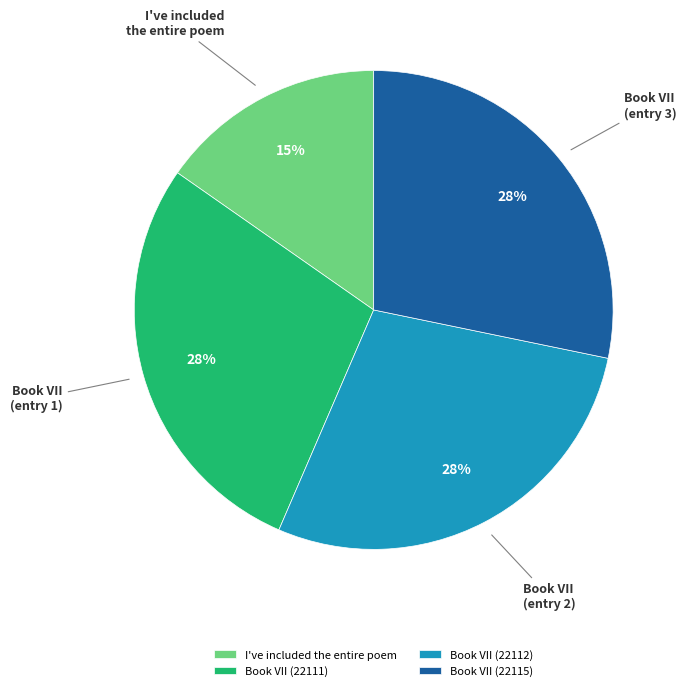

Is it true that Book VII (22112) is 28% of the pie?

True